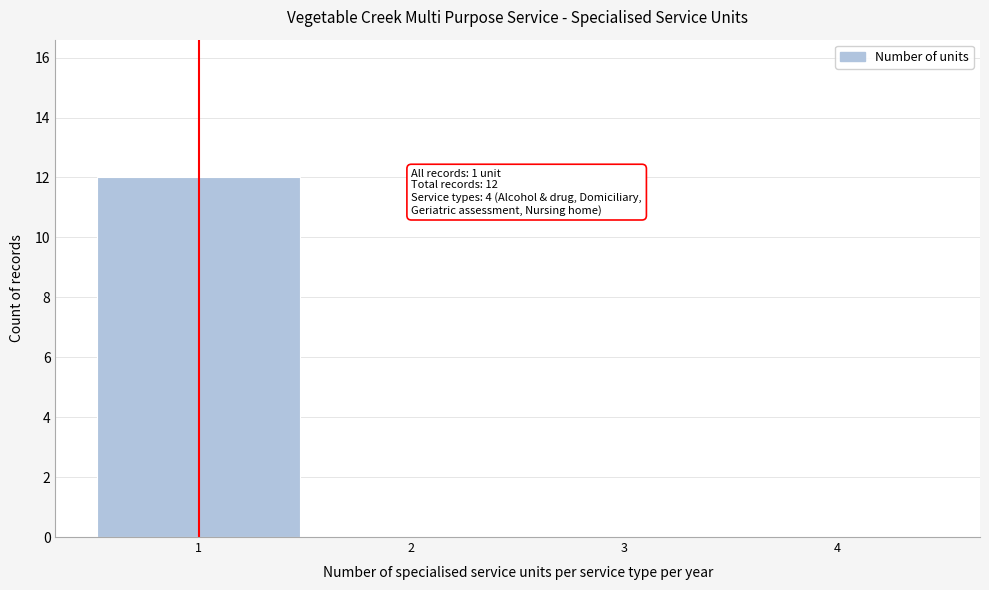

Which range on the x-axis has the tallest bar?

0.5 to 1.5